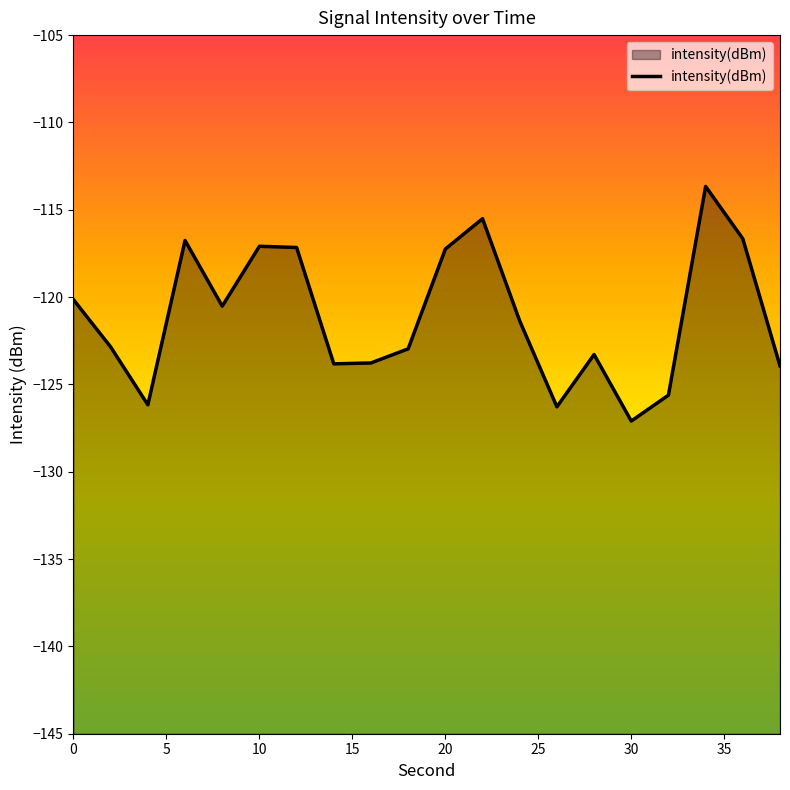

Which category has the lowest value across all series?

30